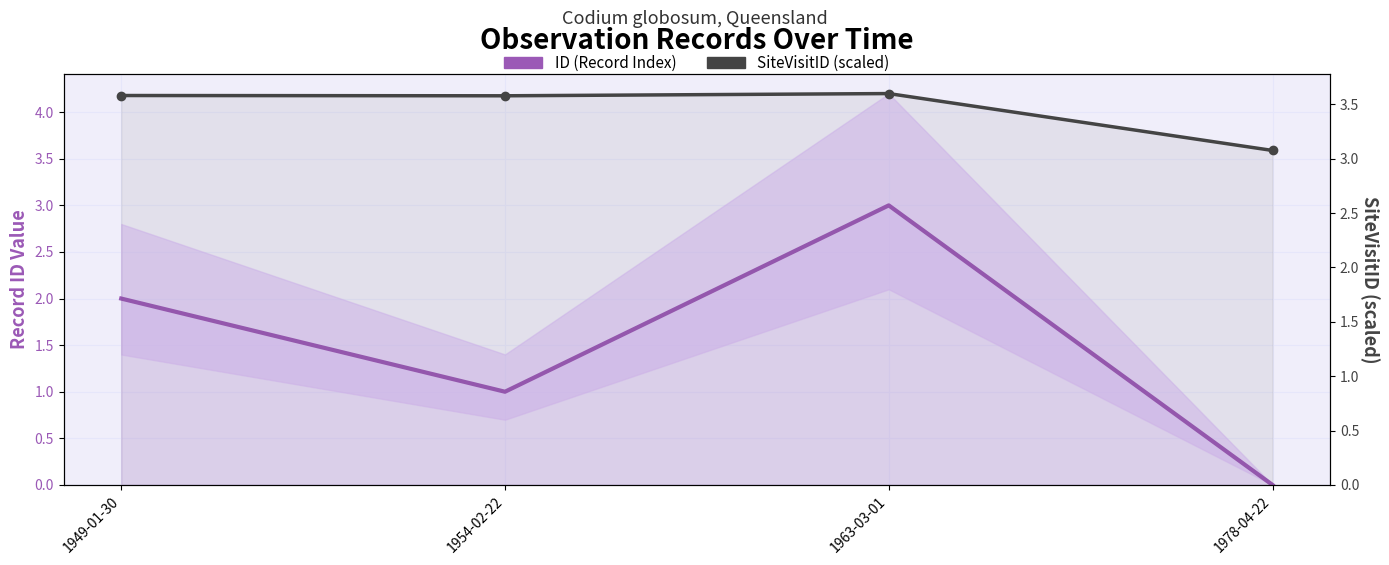

At which category is the sum across all series the highest?

1963-03-01